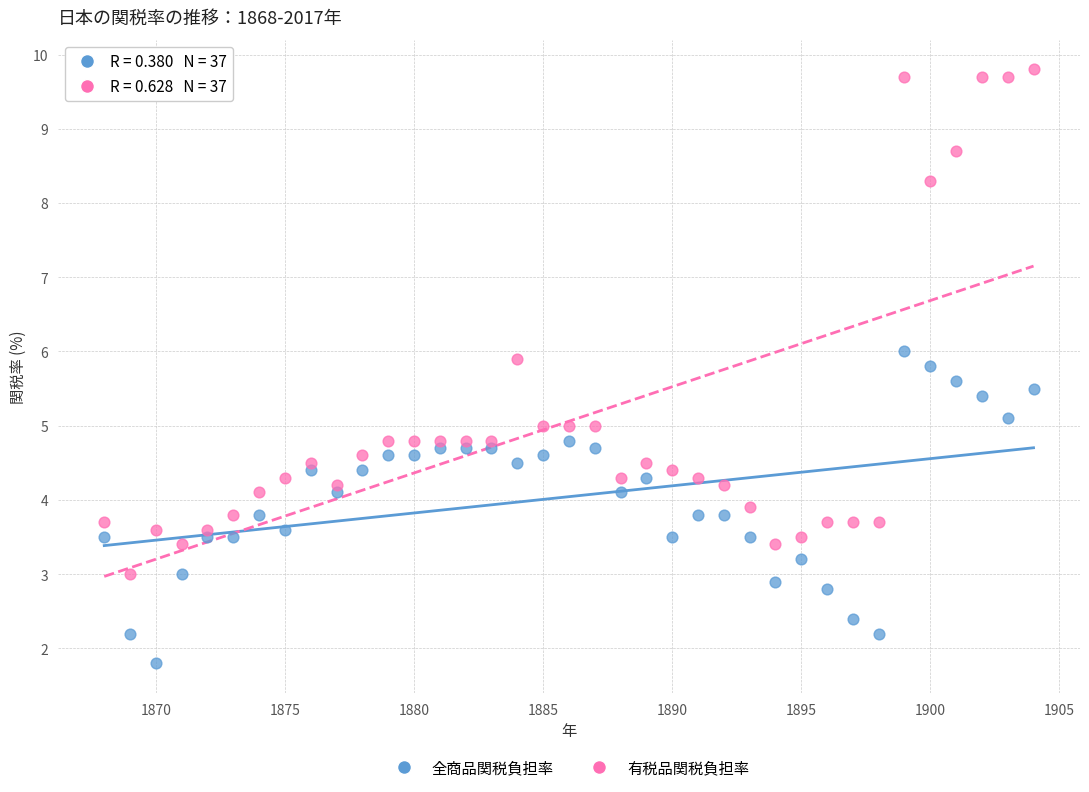

Which series has the widest spread of Y values?

有税品関税負担率